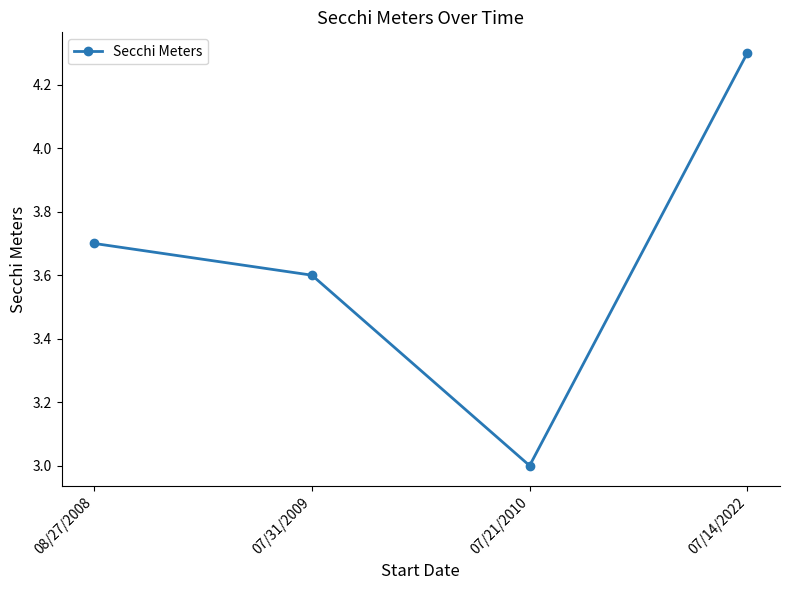

What is the difference between the values at 07/31/2009 and 08/27/2008?

0.1